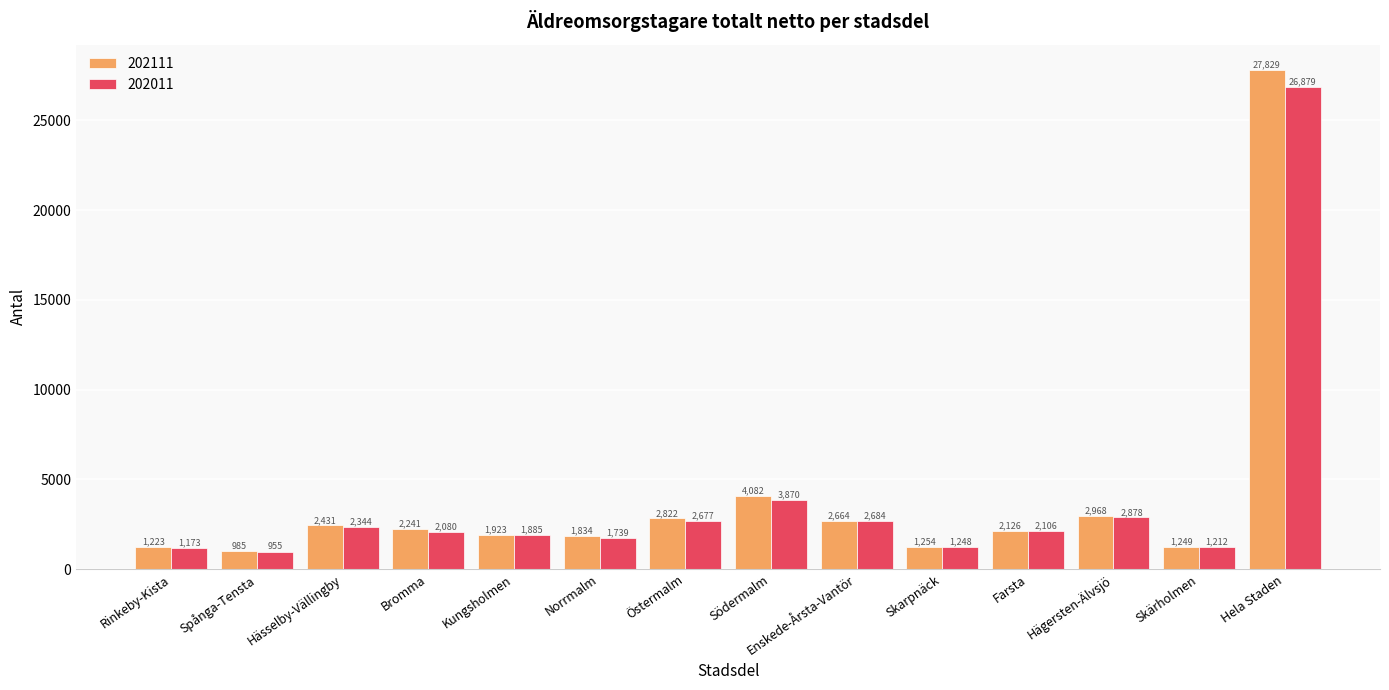

List the series in order of their overall mean, lowest first.

202011, 202111